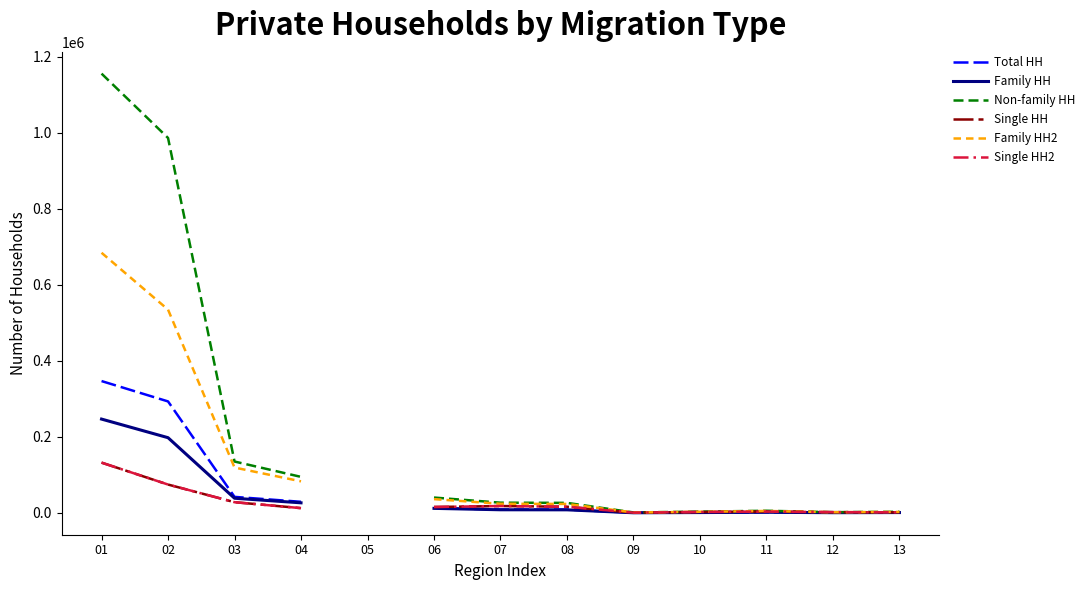

True or false: Single HH2 and Family HH intersect in this chart.

False